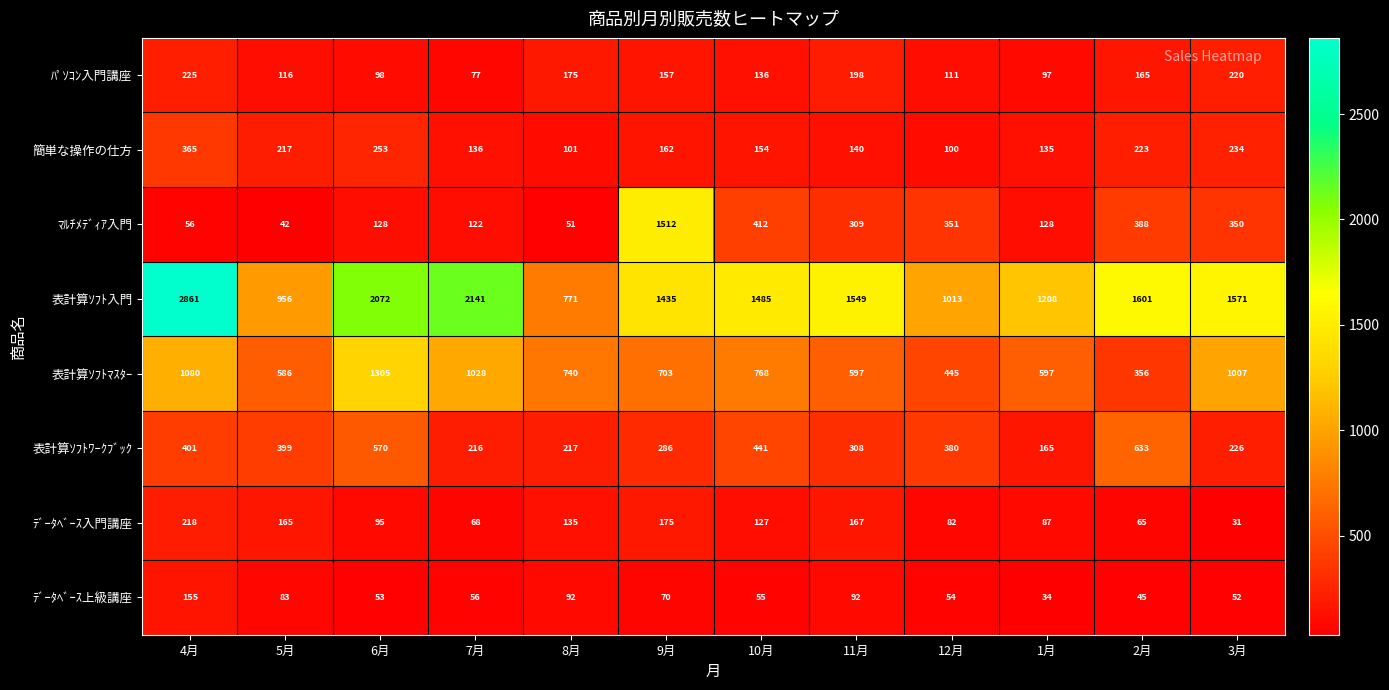

The ﾃﾞｰﾀﾍﾞｰｽ上級講座 series shows 34 at 1月. True or false?

True